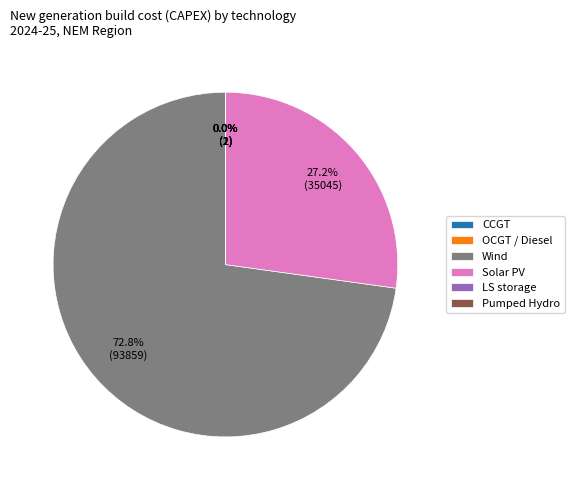

What percentage do Solar PV and Wind together represent?

100.0%